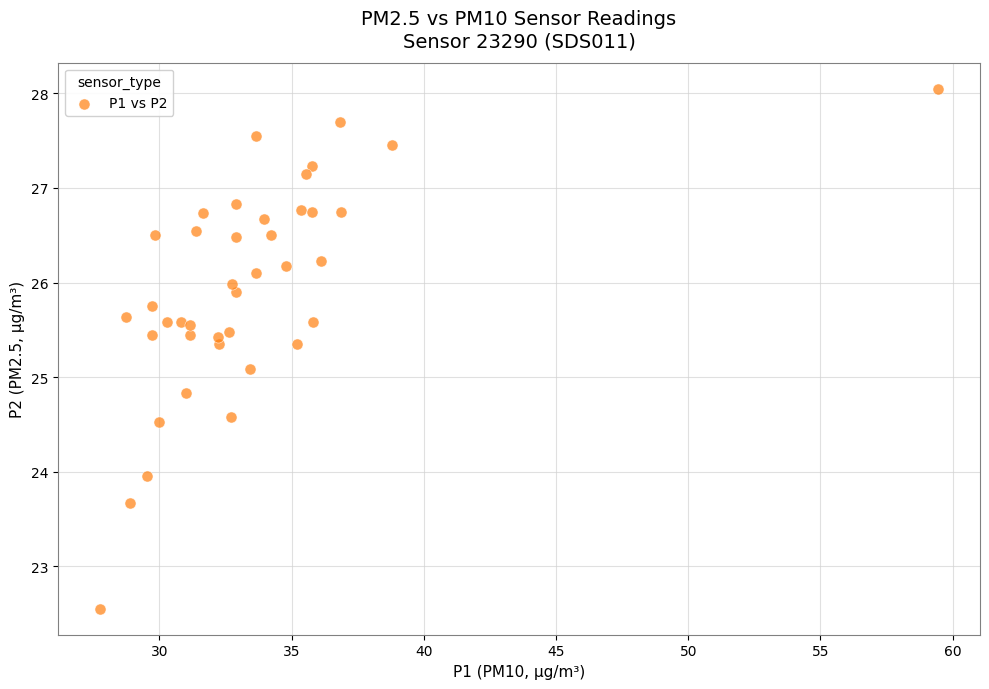

What Y value in the scatter plot is closest to 25?

25.1